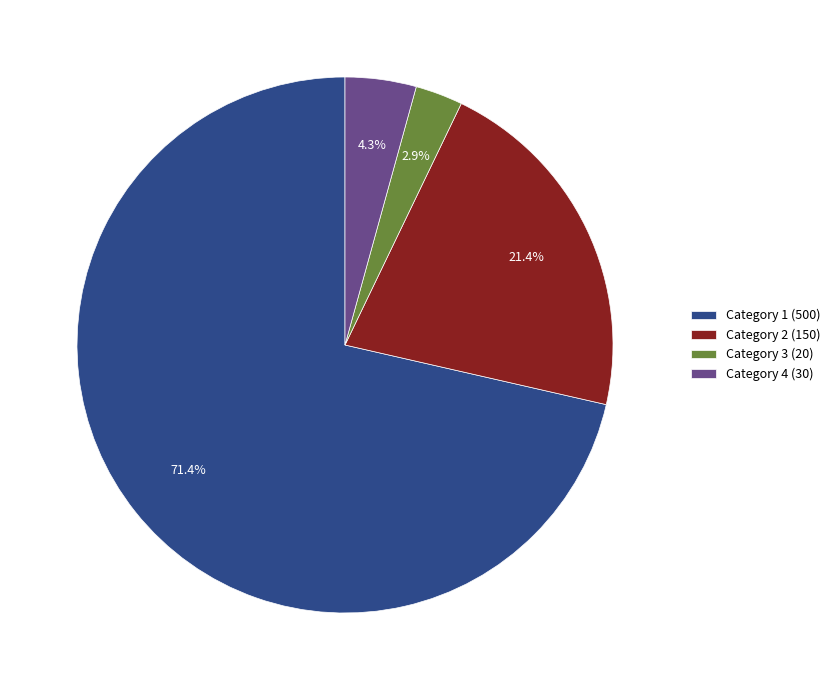

What percentage do Category 4 (30) and Category 1 (500) together represent?

75.7%